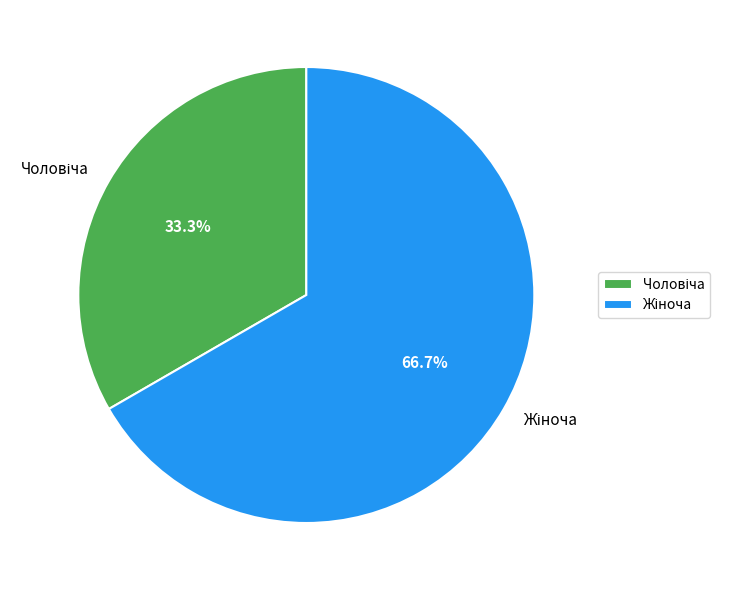

Which slice is the smallest?

Чоловіча